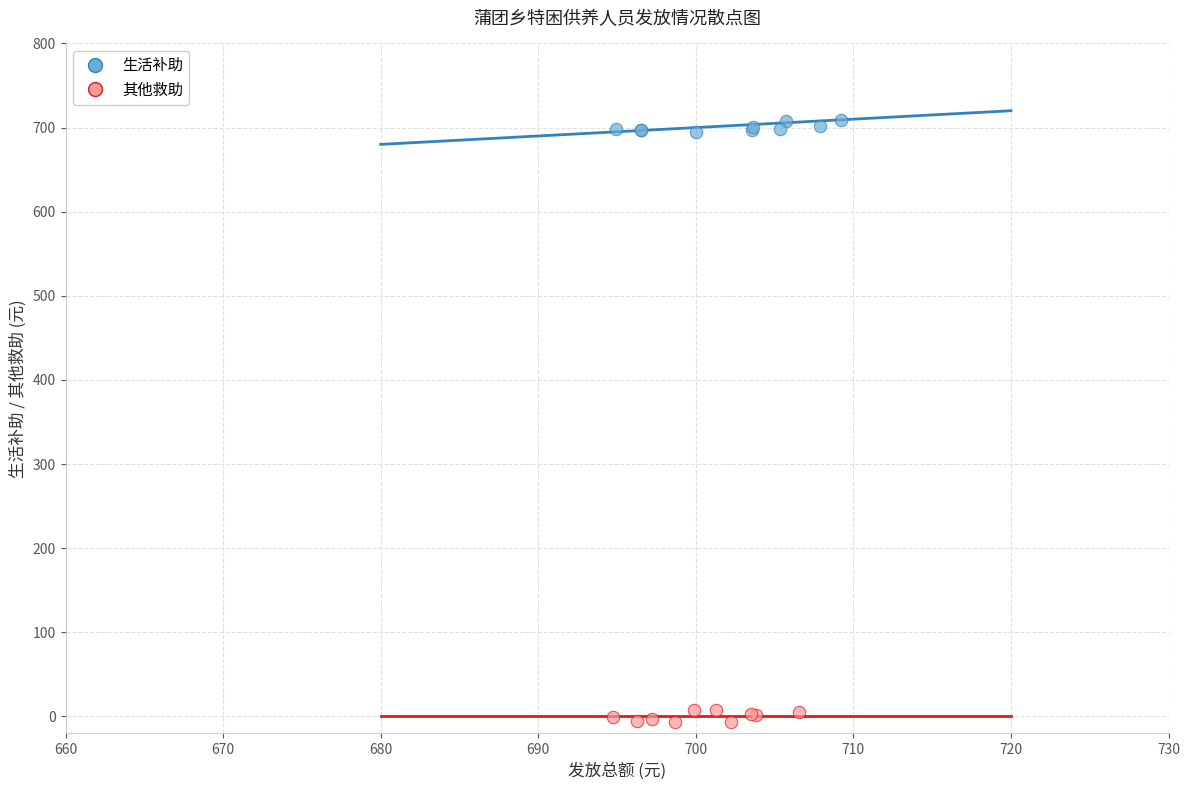

What are all the series names shown in the legend?

生活补助, 其他救助